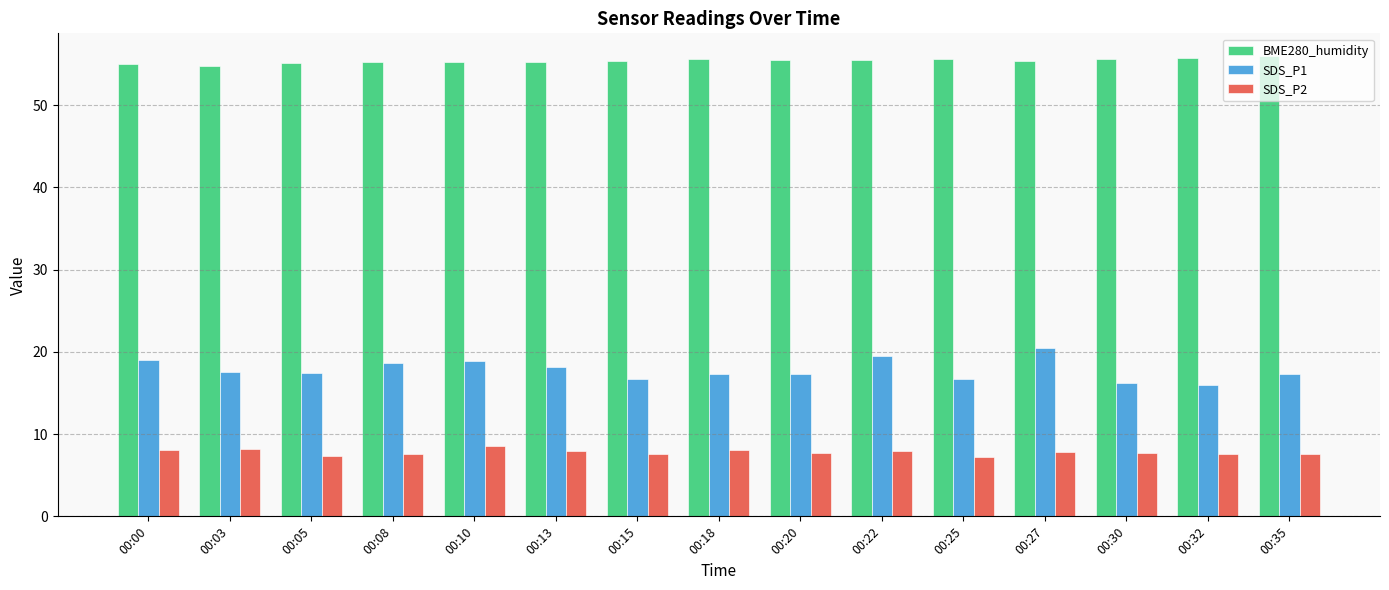

What is the sum of all BME280_humidity values?

830.7